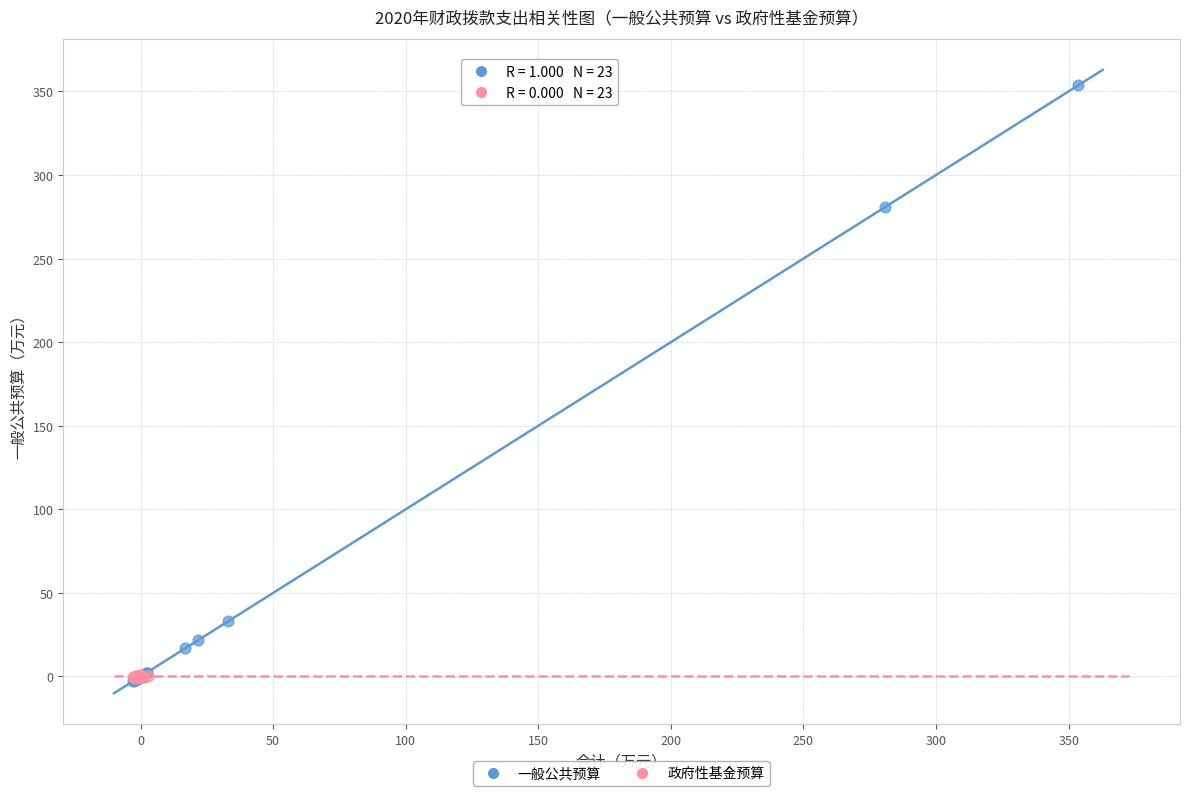

Which series reaches the maximum Y coordinate?

一般公共预算